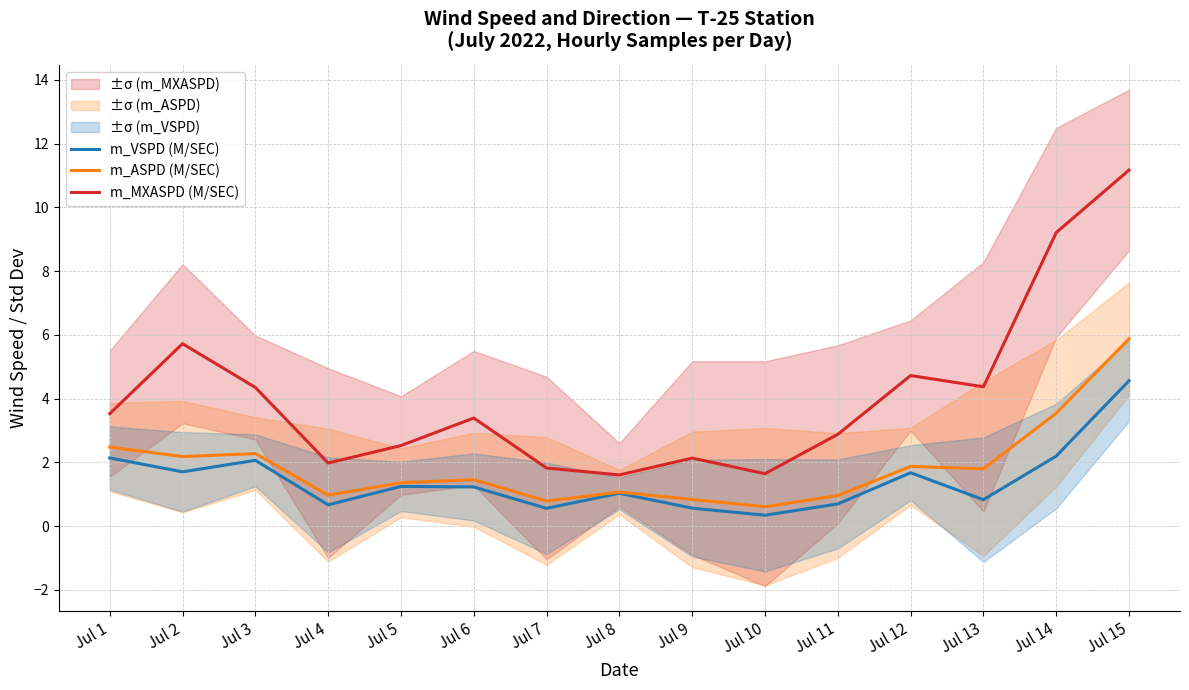

Rank the series at Jul 14 from highest to lowest value.

m_MXASPD (M/SEC), m_ASPD (M/SEC), m_VSPD (M/SEC)